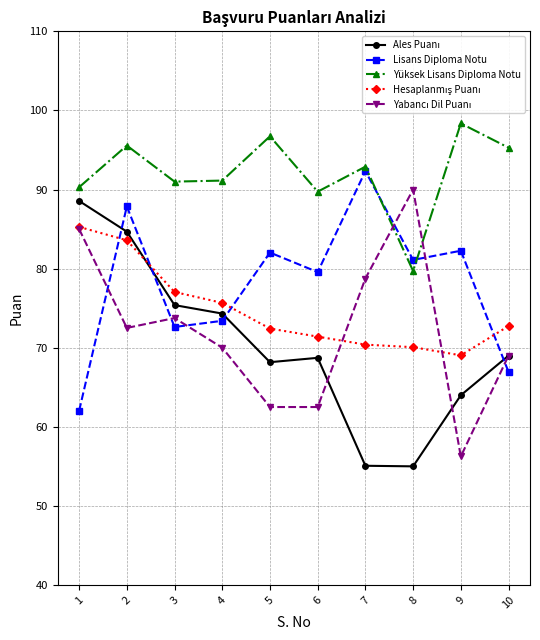

What is the value of the Lisans Diploma Notu point at the 2nd from the left?

87.9